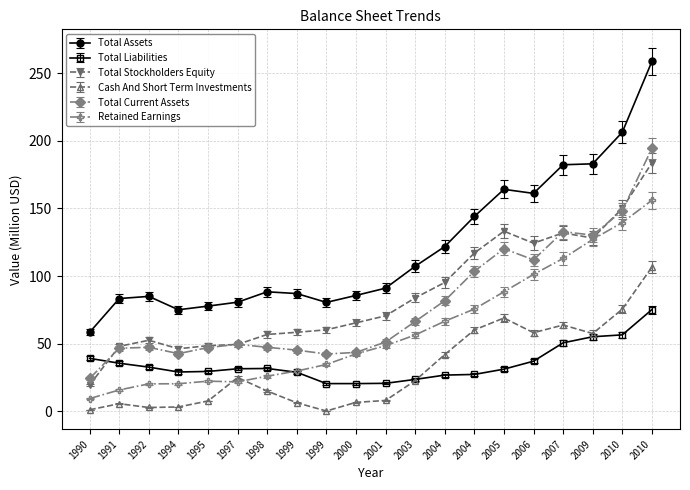

How many lines are shown in the chart?

6